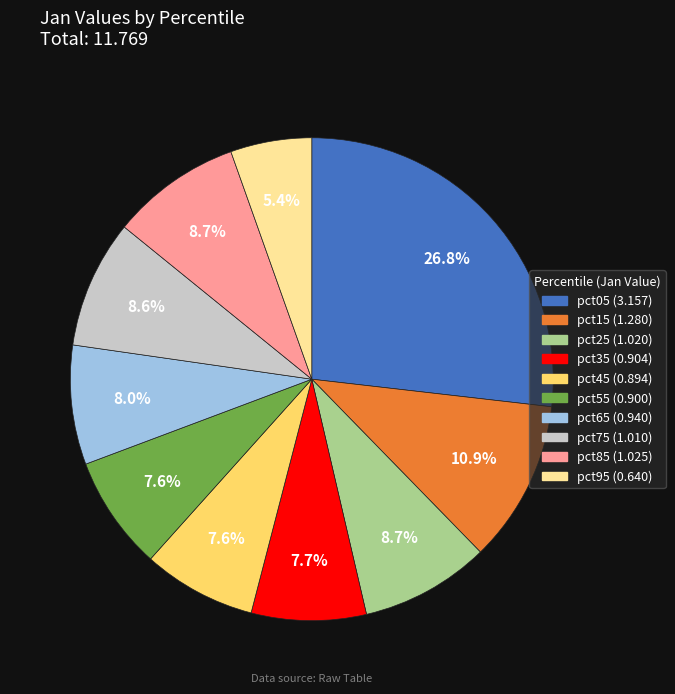

To the nearest percent, what percentage of the pie is pct65?

8%